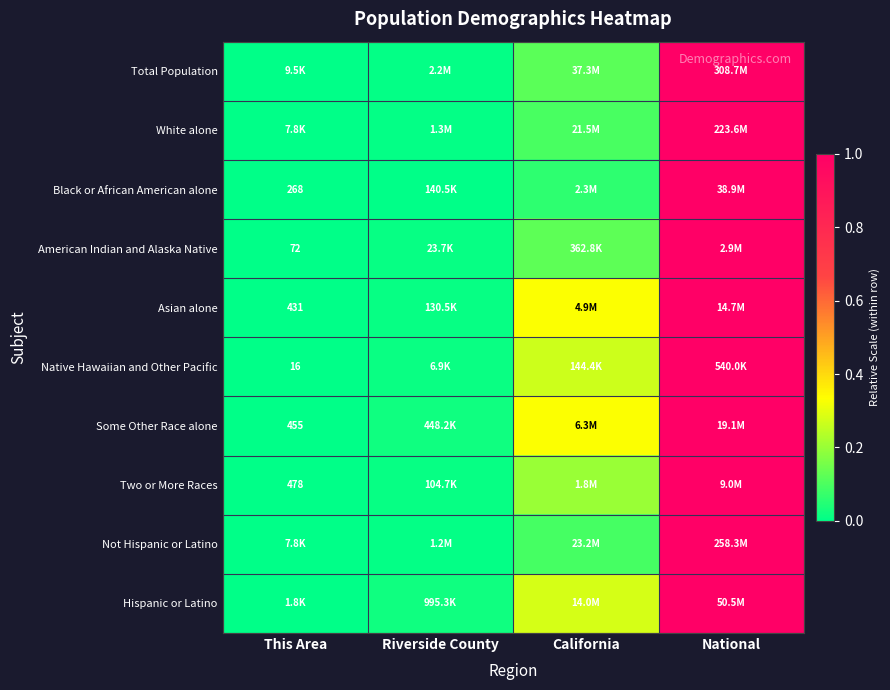

What value does the Asian alone series have at National?

1.0